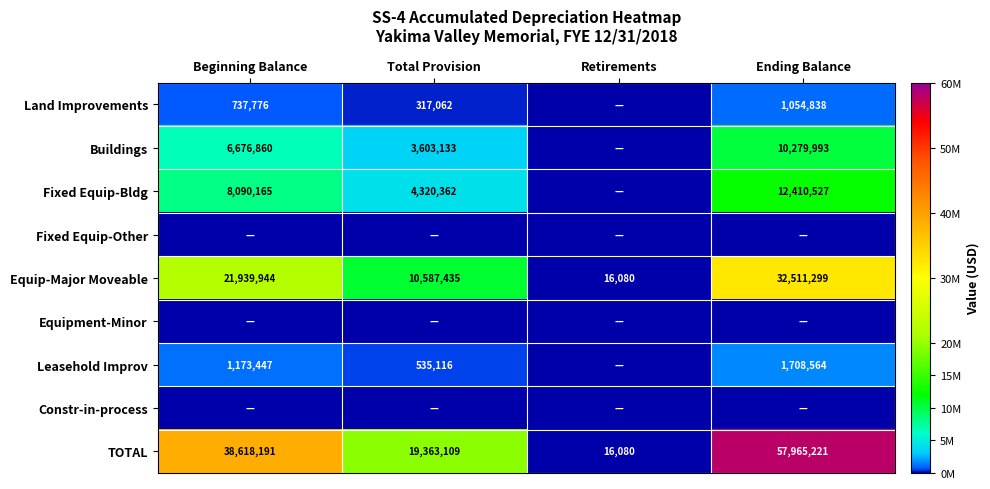

What is the difference between the Land Improvements values at Ending Balance and Beginning Balance?

317062